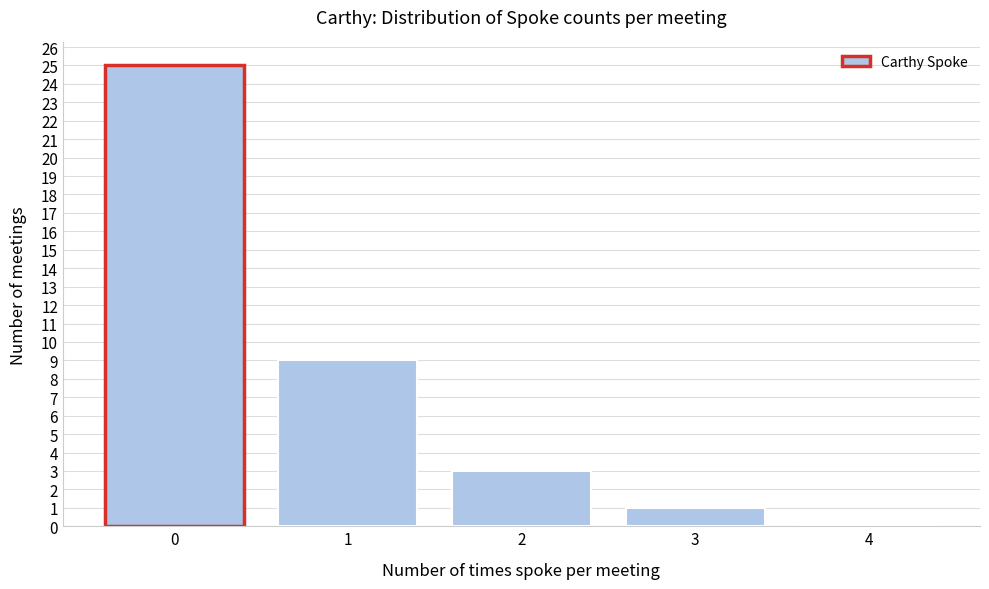

Reading left to right, extract all data points from this chart.

0=25	1=9	2=3	3=1	4=0